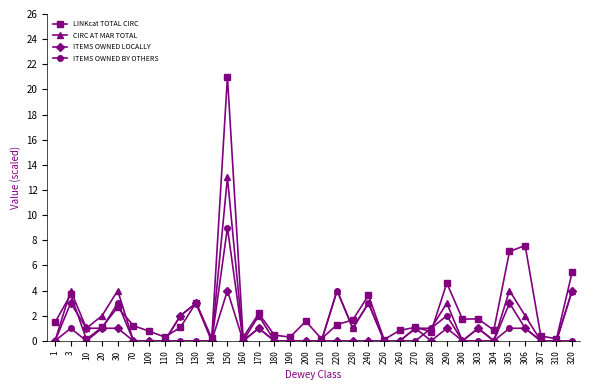

Does the chart display data point markers on the line(s)?

Yes